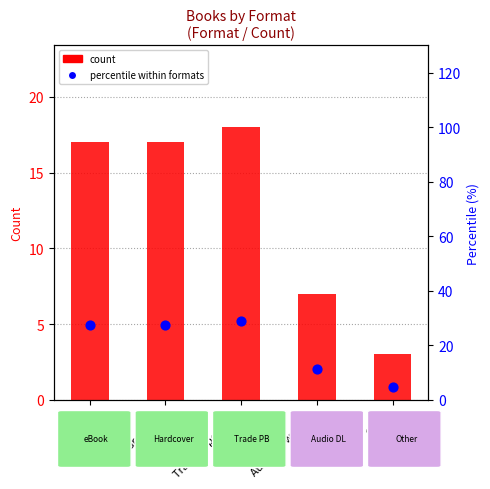

Which series reaches the minimum Y coordinate?

Count